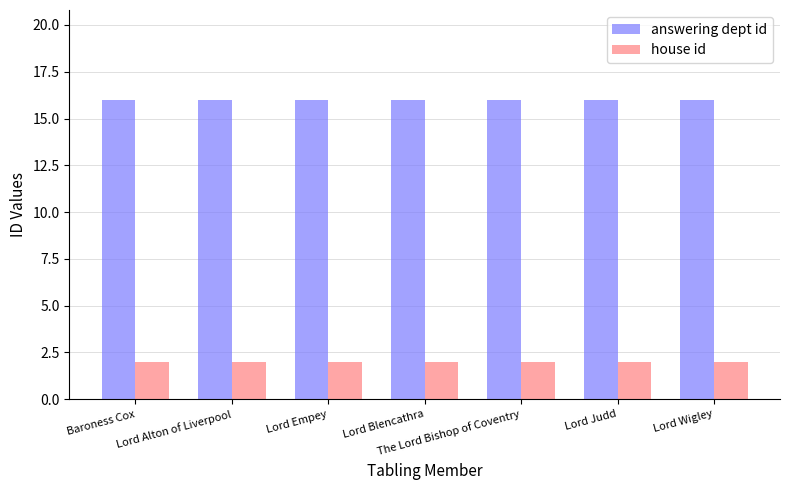

What is the spread (max minus min) of values at Lord Blencathra?

14